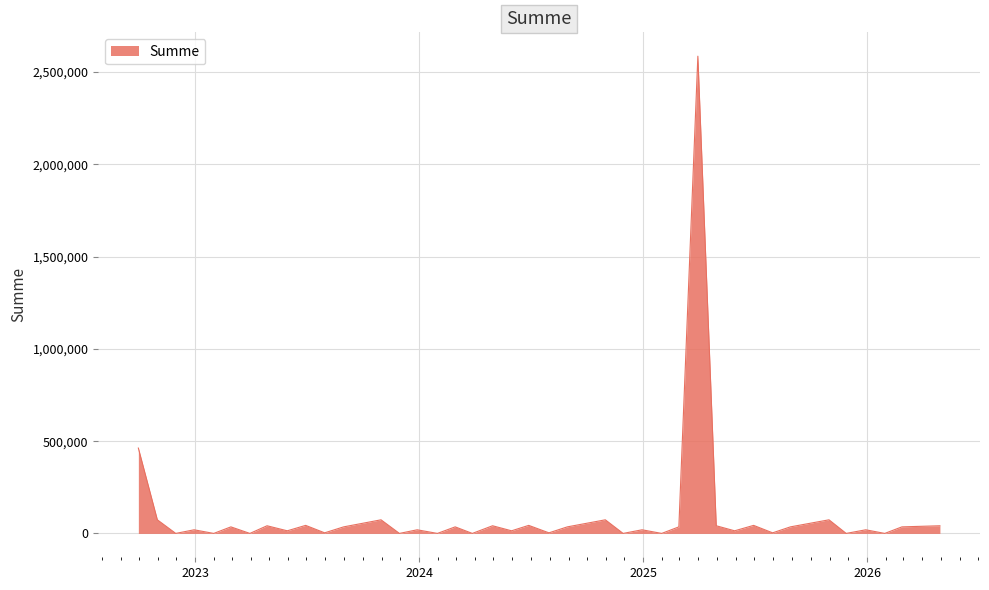

True or false: there are more than 1 points higher than both neighbors.

True